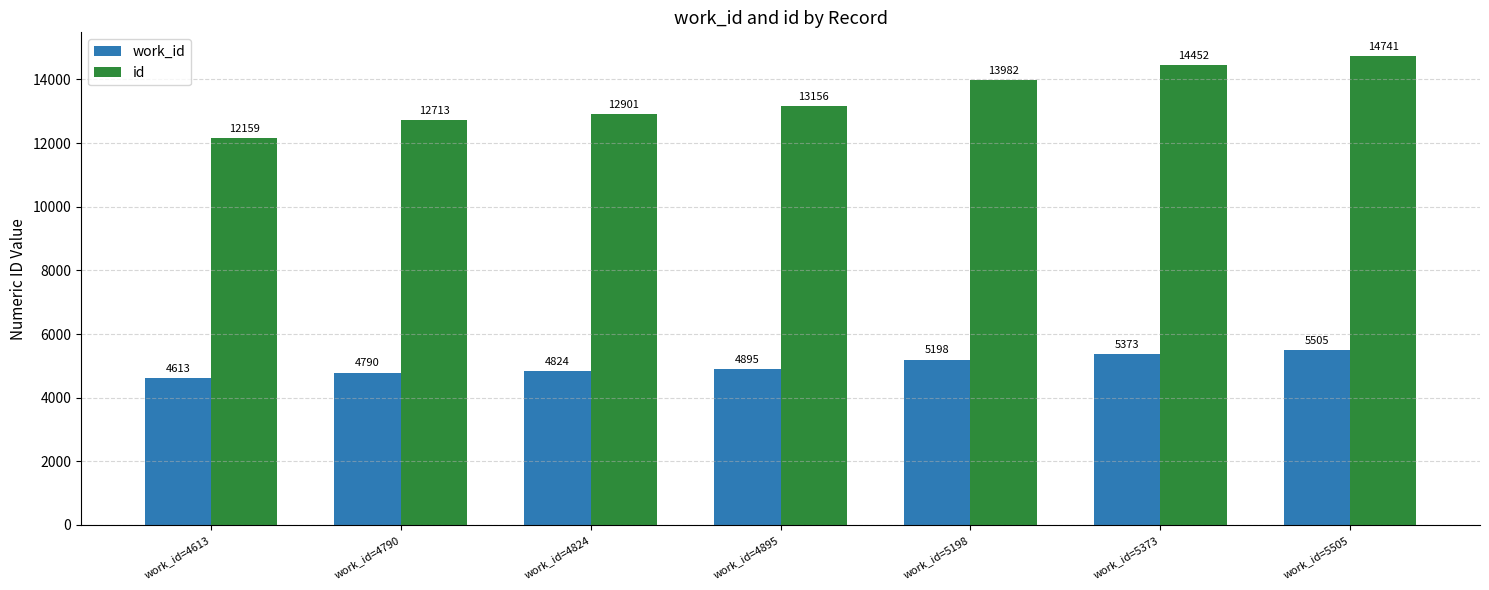

What is the minimum value for work_id?

4613